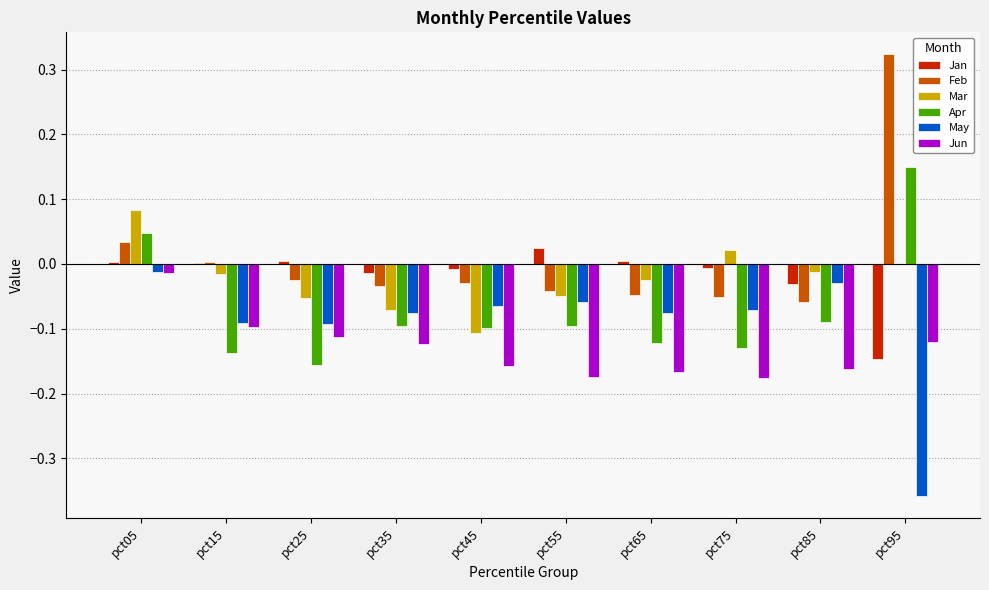

The Apr series shows -0.1 at pct75. True or false?

True